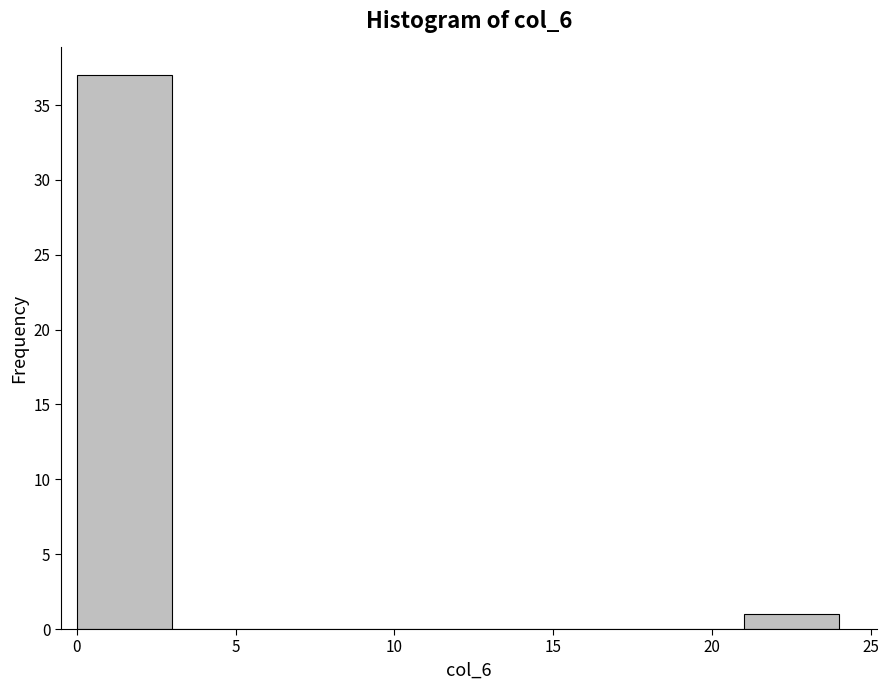

How tall is the bar that spans 0 to 3 on the x-axis? The values are not printed on the chart, so give them approximately, as read against the axis.

37